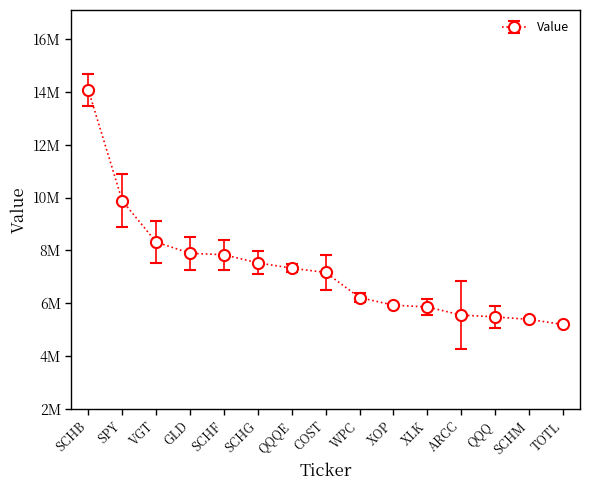

Read the value at VGT.

7899000